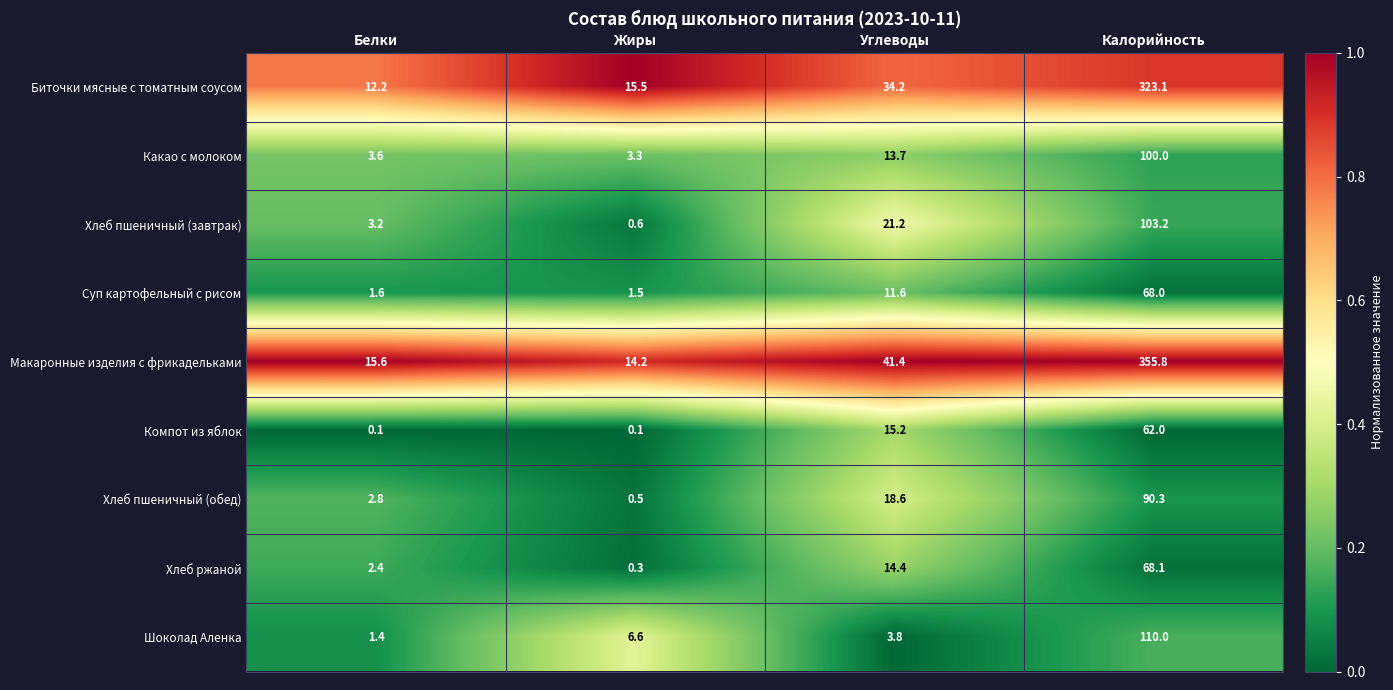

Where is Хлеб пшеничный (завтрак) nearest to the value 51?

Углеводы